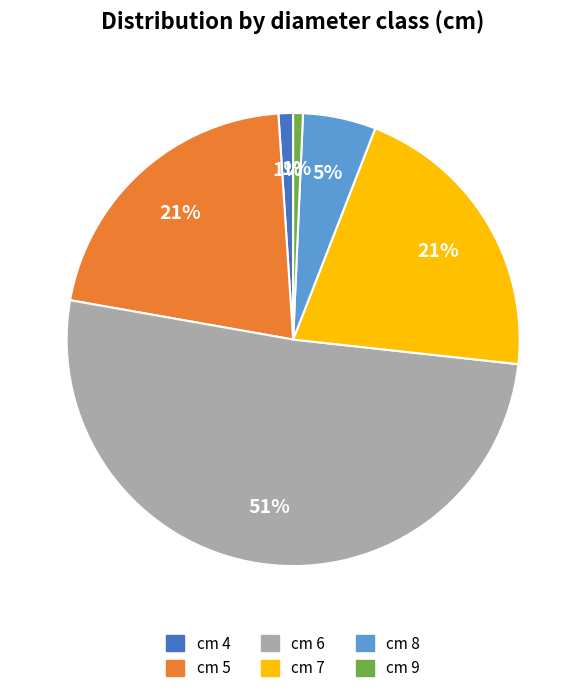

The cm 9 slice represents 1% of the pie. True or false?

True